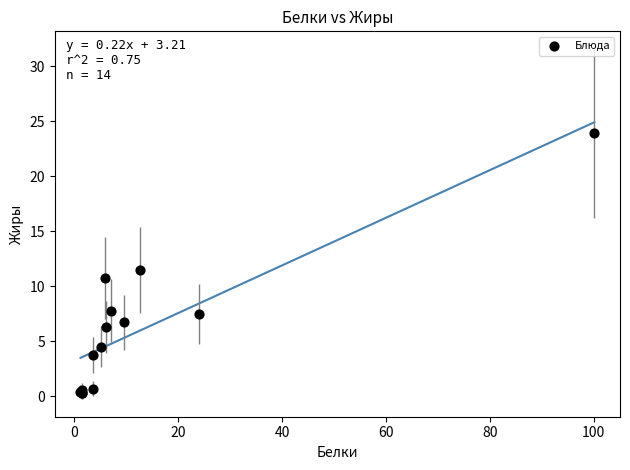

What Y value in the scatter plot is closest to 12?

11.5